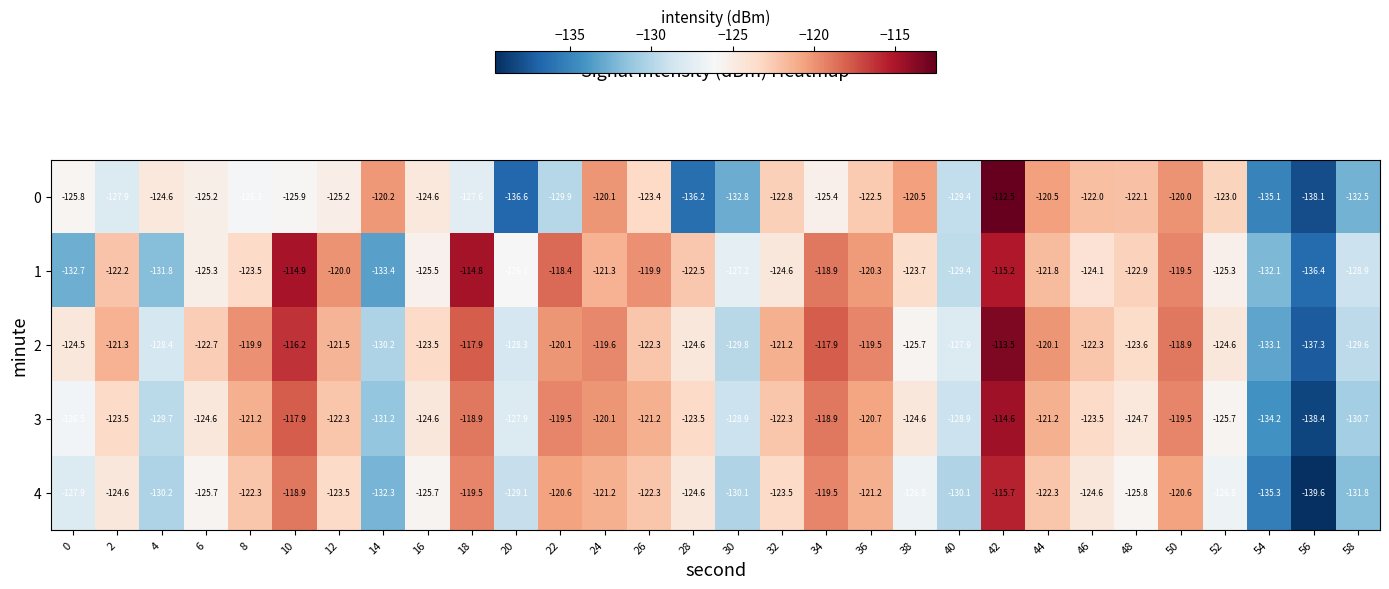

At which category does the chart reach its minimum across all series?

56